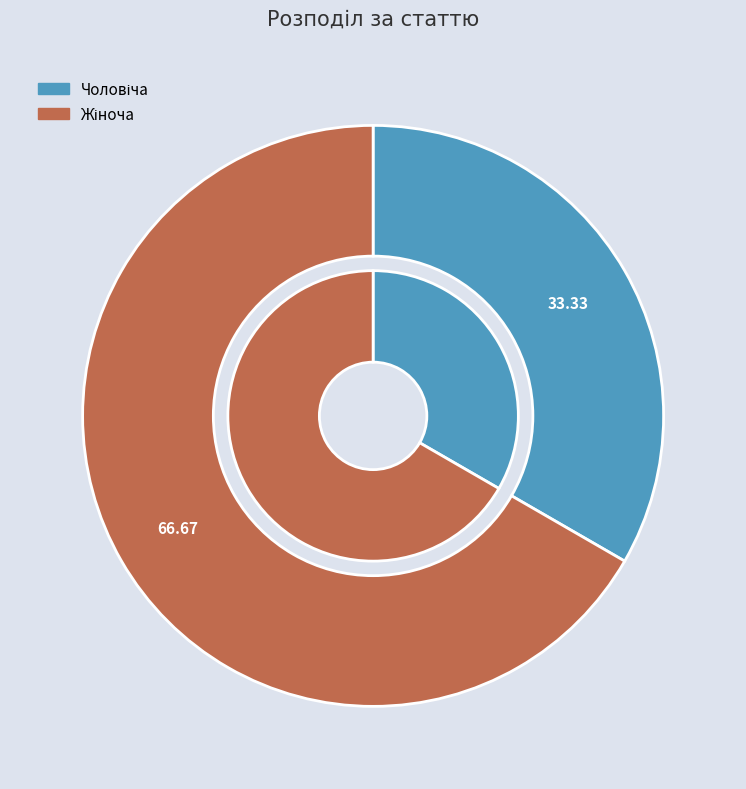

Which slice is the smallest?

Чоловіча